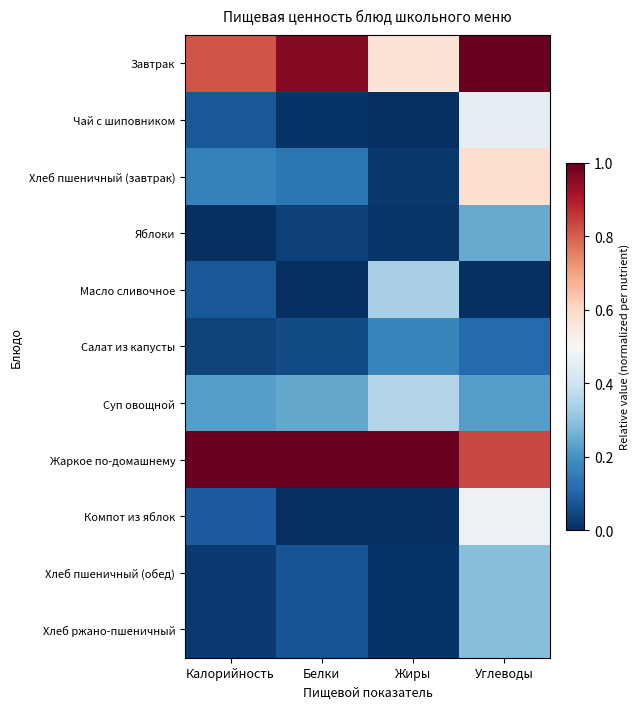

Between Жиры and Калорийность, which is larger?

Калорийность